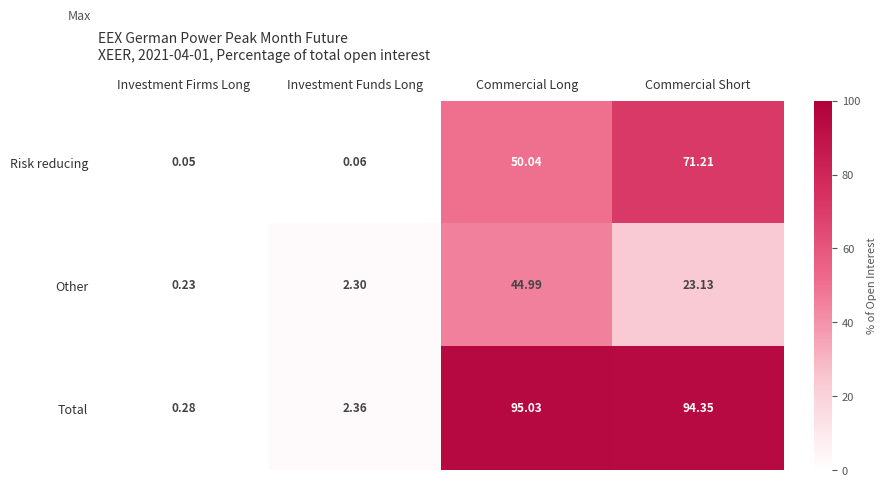

Which series has the largest range (max minus min)?

Total